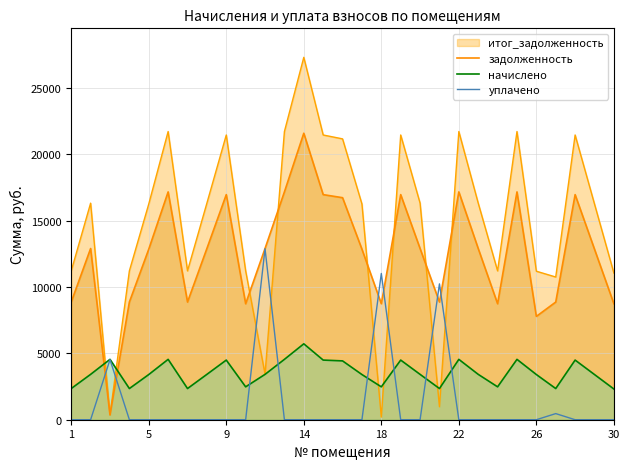

Does the chart display data point markers on the line(s)?

No